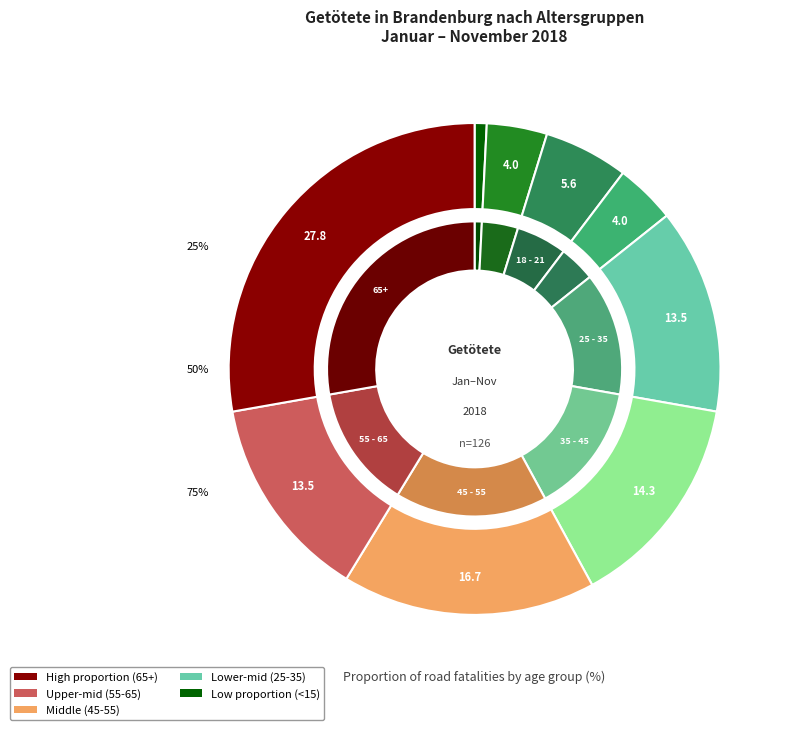

To the nearest percent, what percentage of the pie is 18 - 21?

6%